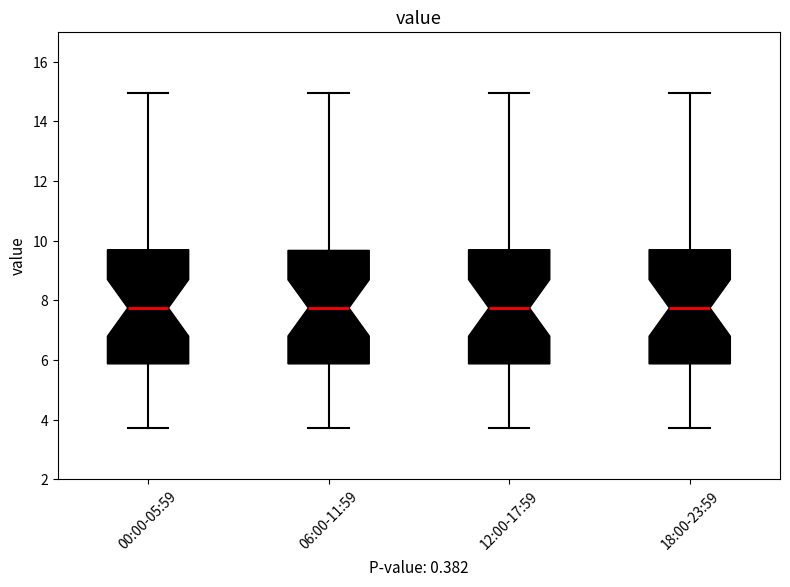

Reading left to right, read every box against the y-axis: the position of its median line, the range the box covers, and the ends of its whiskers. The values are not printed on the chart, so give them approximately, as read against the axis.

00:00-05:59: median 7.8, box 5.8 to 9.8, whiskers 3.8 to 15.0
06:00-11:59: median 7.8, box 5.8 to 9.6, whiskers 3.8 to 15.0
12:00-17:59: median 7.8, box 5.8 to 9.8, whiskers 3.8 to 15.0
18:00-23:59: median 7.8, box 5.8 to 9.8, whiskers 3.8 to 15.0